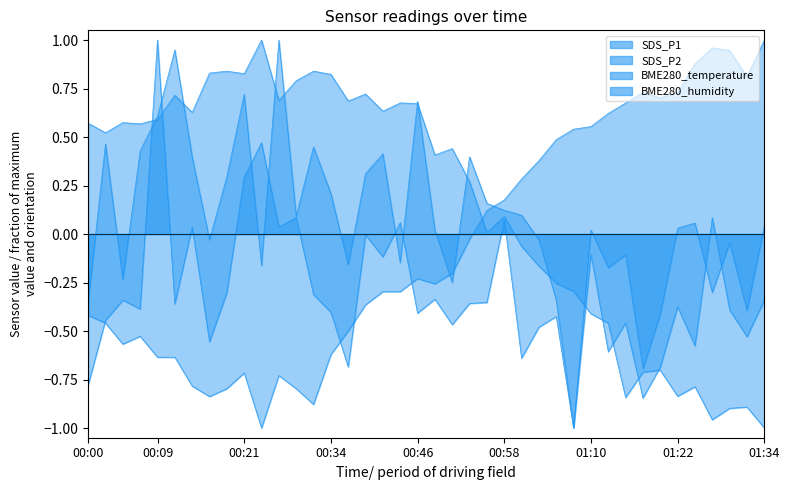

How many interior local valleys does the BME280_humidity series have?

12